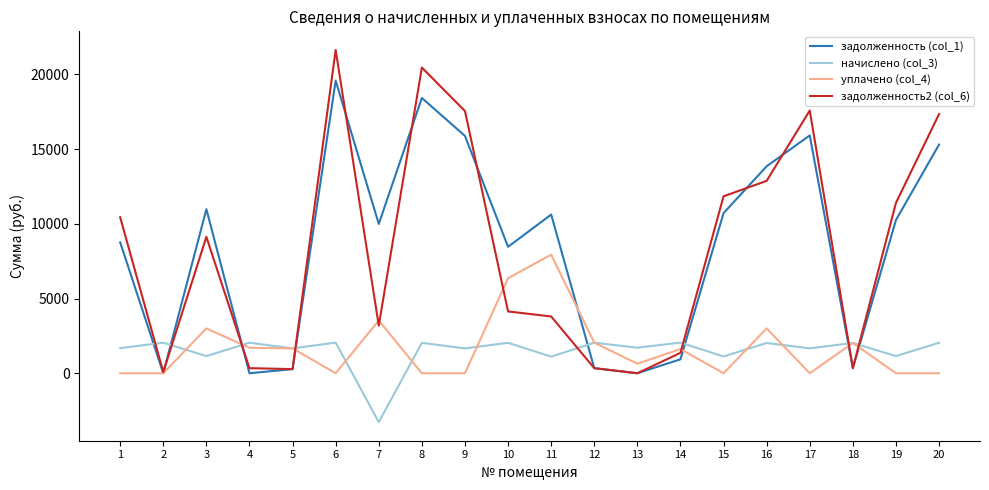

What is the difference between the highest and lowest values at 17?

17584.1